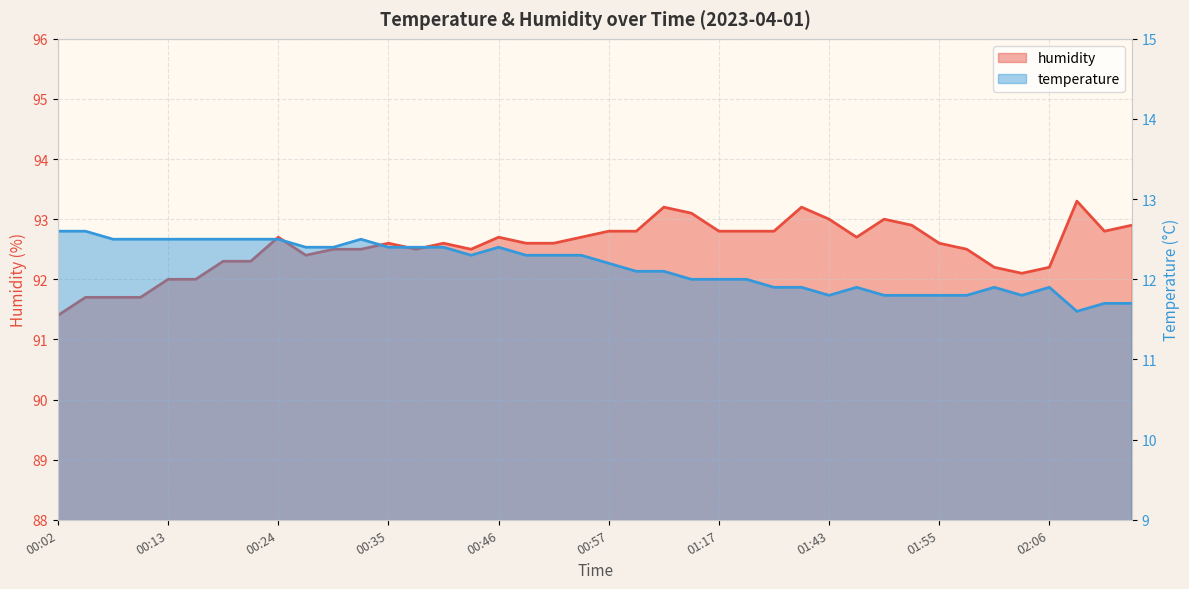

Reading left to right, list all the values displayed in this chart.

temperature: 00:02=12.6	00:05=12.6	00:07=12.5	00:10=12.5	00:13=12.5	00:16=12.5	00:18=12.5	00:21=12.5	00:24=12.5	00:27=12.4	00:29=12.4	00:32=12.5	00:35=12.4	00:38=12.4	00:40=12.4	00:43=12.3	00:46=12.4	00:49=12.3	00:51=12.3	00:54=12.3	00:57=12.2	01:00=12.1	01:02=12.1	01:11=12.0	01:17=12.0	01:20=12.0	01:38=11.9	01:41=11.9	01:43=11.8	01:46=11.9	01:49=11.8	01:52=11.8	01:55=11.8	01:57=11.8	02:00=11.9	02:03=11.8	02:06=11.9	02:11=11.6	02:14=11.7	02:17=11.7
humidity: 00:02=91.4	00:05=91.7	00:07=91.7	00:10=91.7	00:13=92.0	00:16=92.0	00:18=92.3	00:21=92.3	00:24=92.7	00:27=92.4	00:29=92.5	00:32=92.5	00:35=92.6	00:38=92.5	00:40=92.6	00:43=92.5	00:46=92.7	00:49=92.6	00:51=92.6	00:54=92.7	00:57=92.8	01:00=92.8	01:02=93.2	01:11=93.1	01:17=92.8	01:20=92.8	01:38=92.8	01:41=93.2	01:43=93.0	01:46=92.7	01:49=93.0	01:52=92.9	01:55=92.6	01:57=92.5	02:00=92.2	02:03=92.1	02:06=92.2	02:11=93.3	02:14=92.8	02:17=92.9